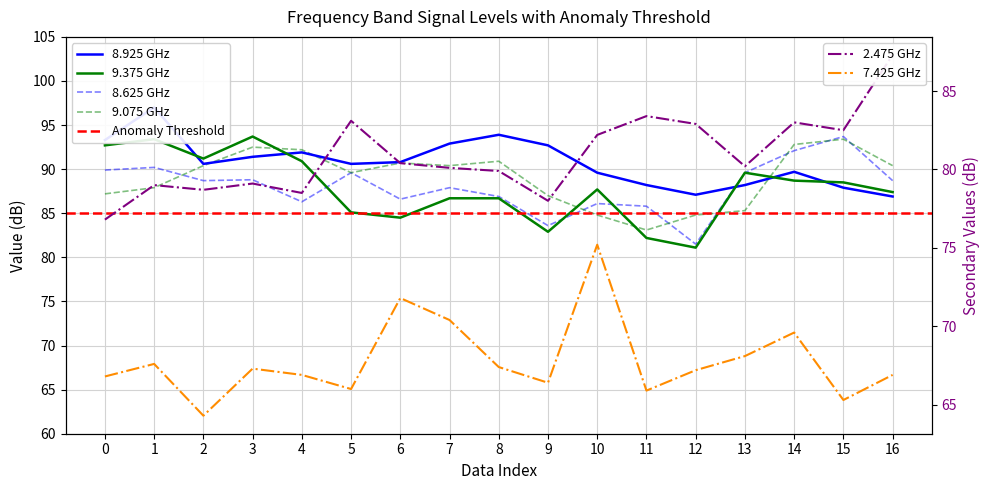

Reading left to right, transcribe all the data shown in this chart.

8.925: 93.3	97.0	90.6	91.4	91.9	90.6	90.8	92.9	93.9	92.7	89.6	88.2	87.1	88.2	89.7	87.9	86.9
9.375: 92.7	93.4	91.2	93.7	90.9	85.1	84.5	86.7	86.7	82.9	87.7	82.2	81.1	89.6	88.7	88.5	87.4
8.625: 89.9	90.2	88.7	88.8	86.3	89.6	86.6	87.9	86.9	83.6	86.1	85.8	81.5	89.6	92.1	93.7	88.7
9.075: 87.2	87.9	90.4	92.5	92.2	89.6	90.7	90.4	90.9	87.0	84.8	83.1	84.8	85.3	92.8	93.4	90.4
2.475: 76.8	79.0	78.7	79.1	78.5	83.1	80.4	80.1	79.9	78.0	82.2	83.4	82.9	80.2	83.0	82.5	87.3
7.425: 66.8	67.6	64.3	67.3	66.9	66.0	71.8	70.4	67.4	66.4	75.2	65.9	67.2	68.1	69.6	65.3	66.9